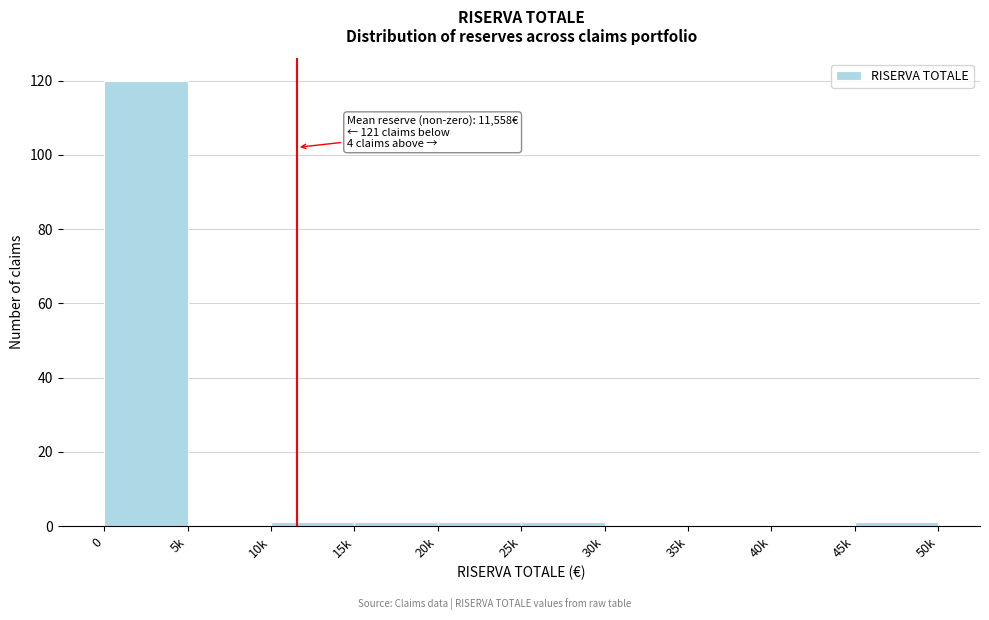

Reading left to right, what are all the values shown in this chart?

0=120	5k=0	10k=1	15k=1	20k=1	25k=1	30k=0	35k=0	40k=0	45k=1